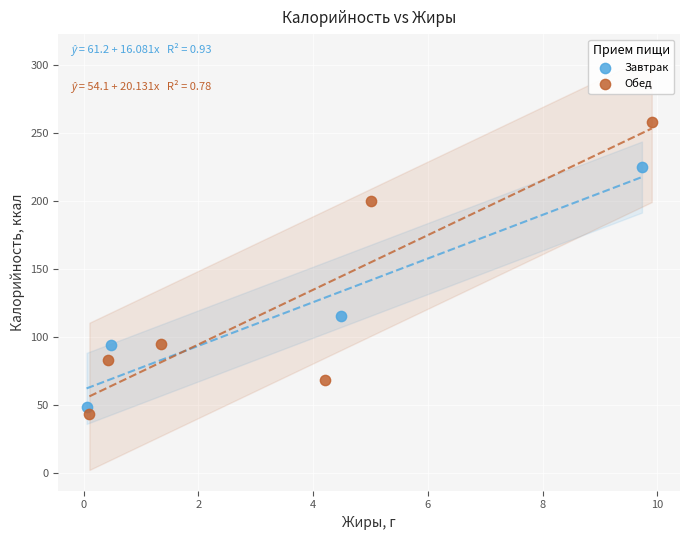

Which series has the largest Y range (max minus min)?

Обед